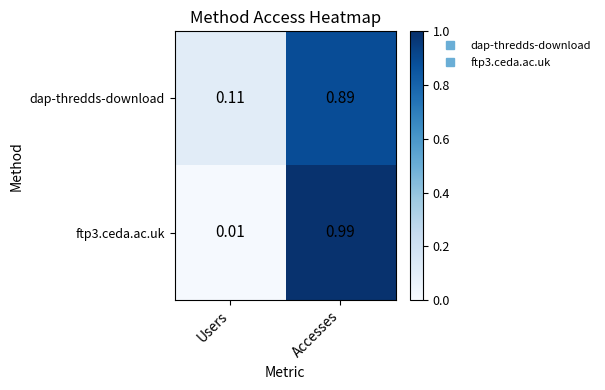

List the labels in order of dap-thredds-download value, largest first.

Accesses, Users